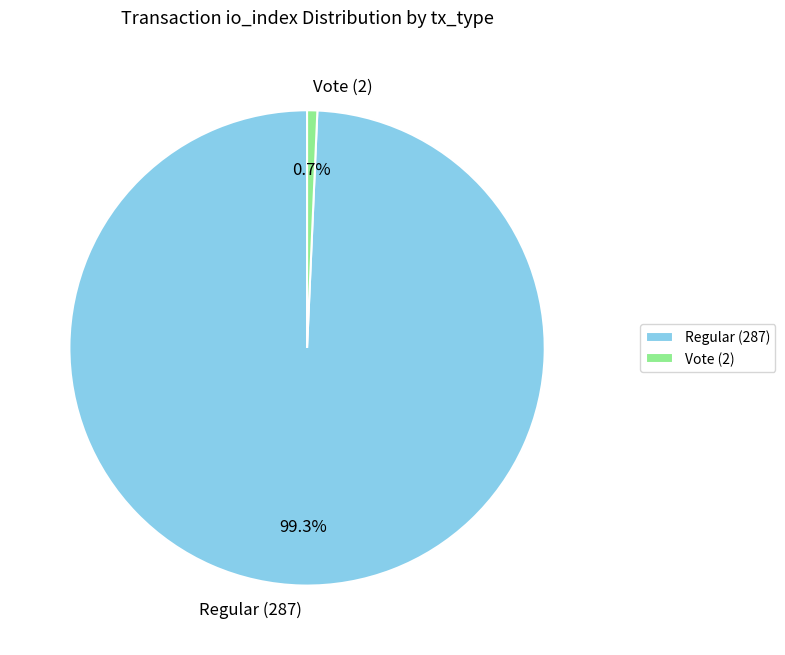

To the nearest percent, what percentage of the pie is Vote (2)?

1%